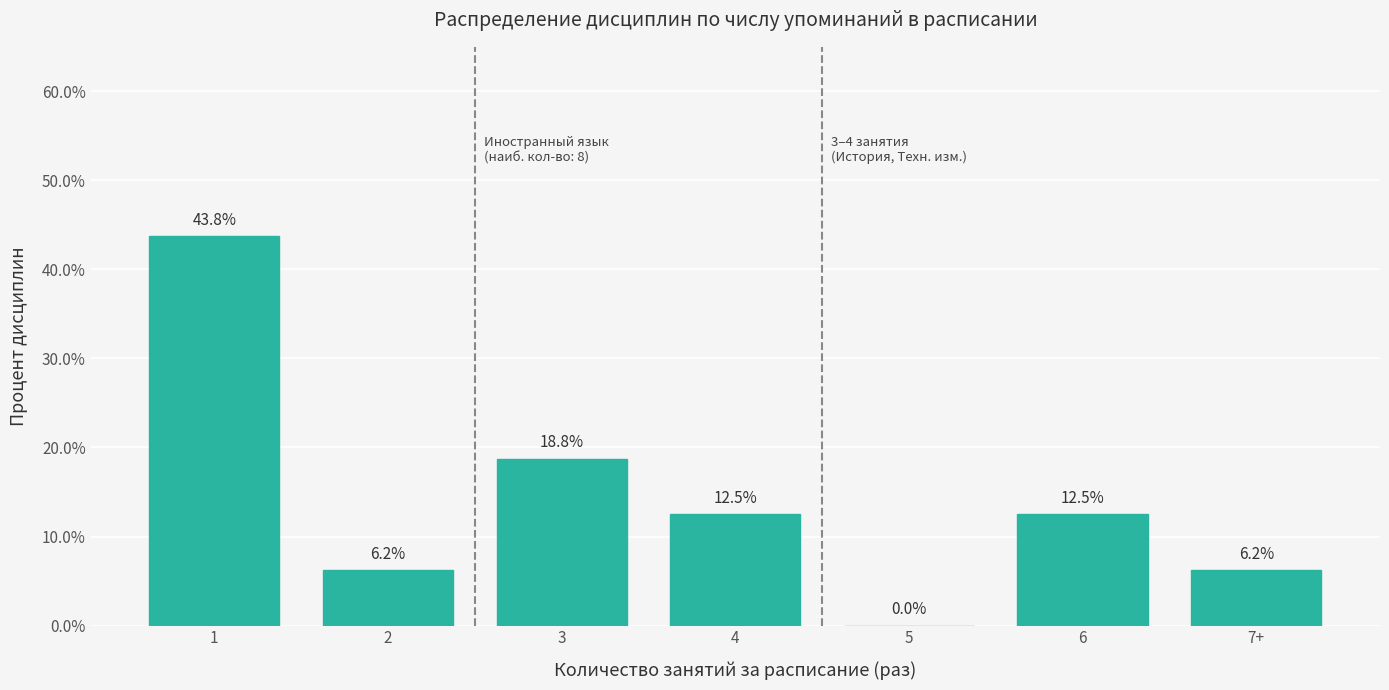

Where is the data nearest to the value 21?

3